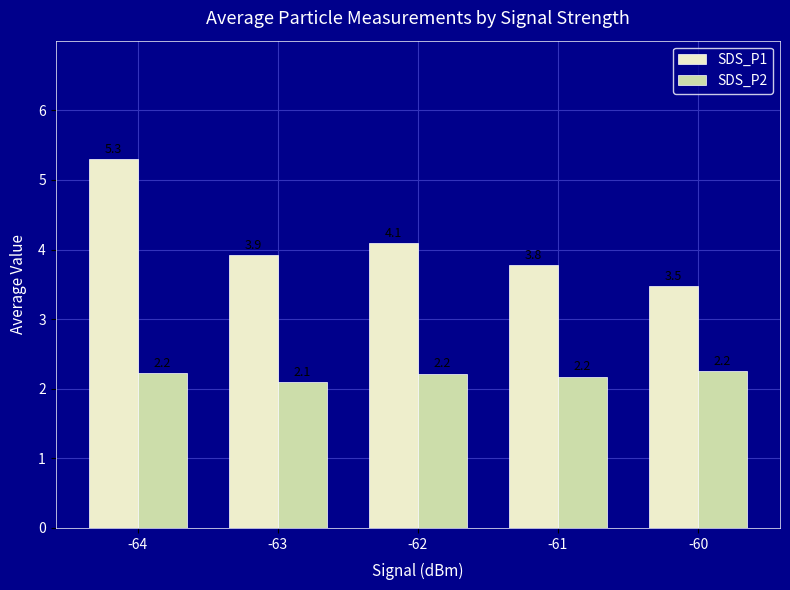

At how many categories does at least one series exceed 4?

2